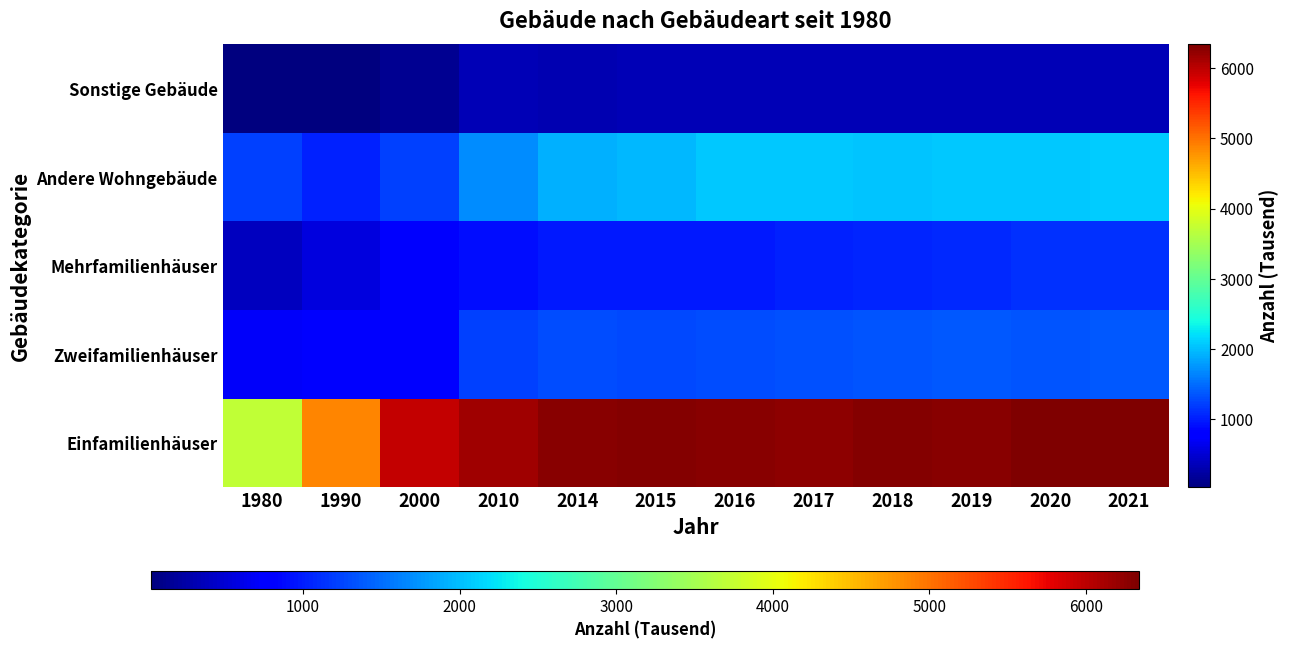

Between 2010 and 2018, which is larger?

2018